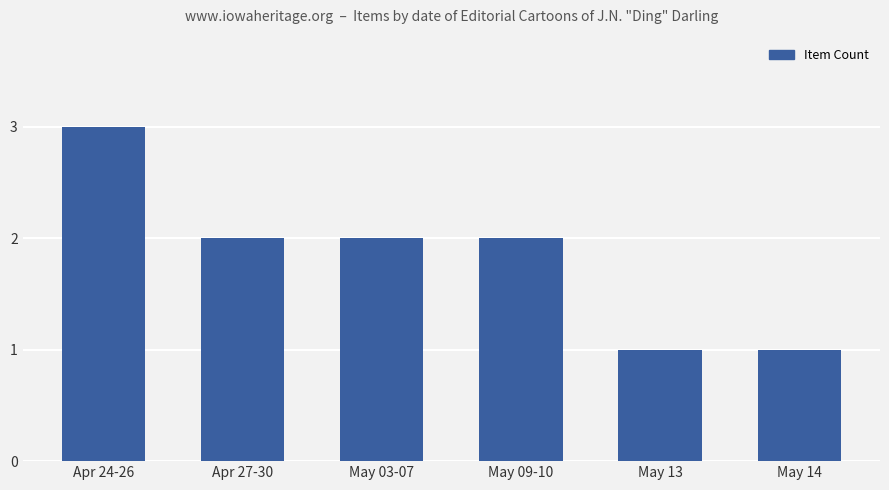

What is the smallest value displayed?

1